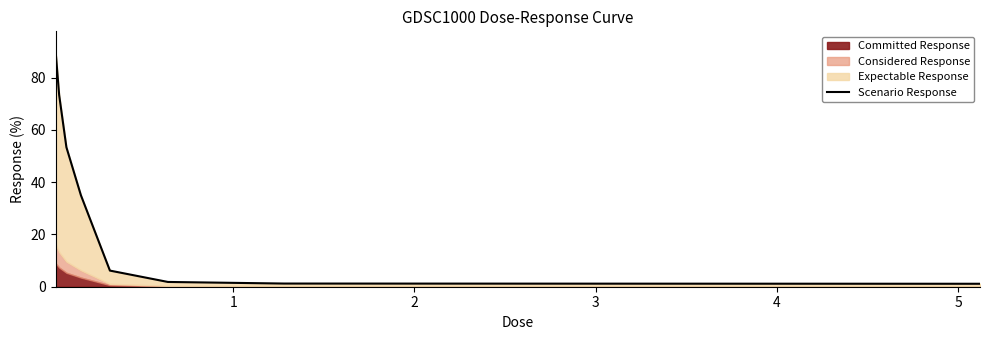

What is the value of the 6th point from the left?

1.8